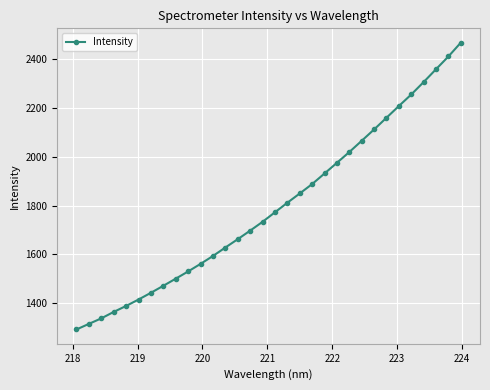

What is the difference between the maximum and minimum values?

1173.4